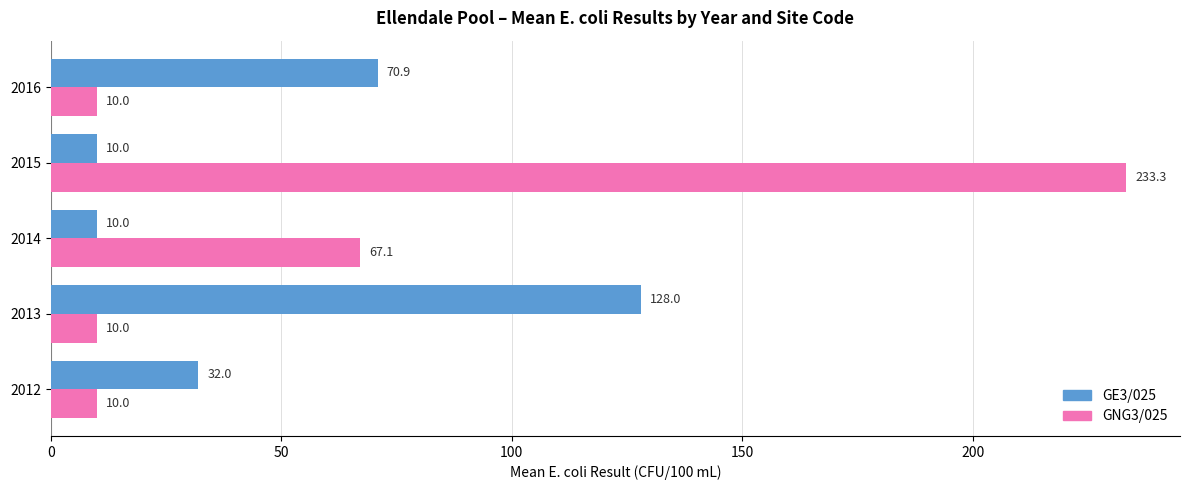

How many distinct data groups are displayed?

2